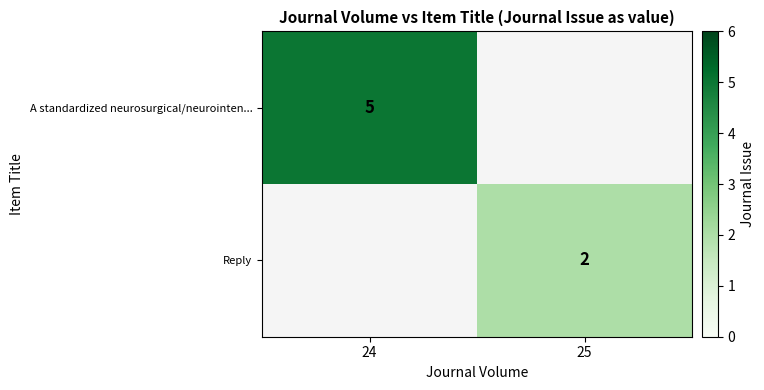

The value of A standardized neurosurgical/neurointen... at 24 is 5. True or false?

True